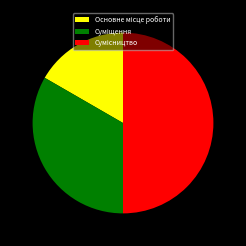

What percentage is the Основне місце роботи slice, to the nearest percent?

17%